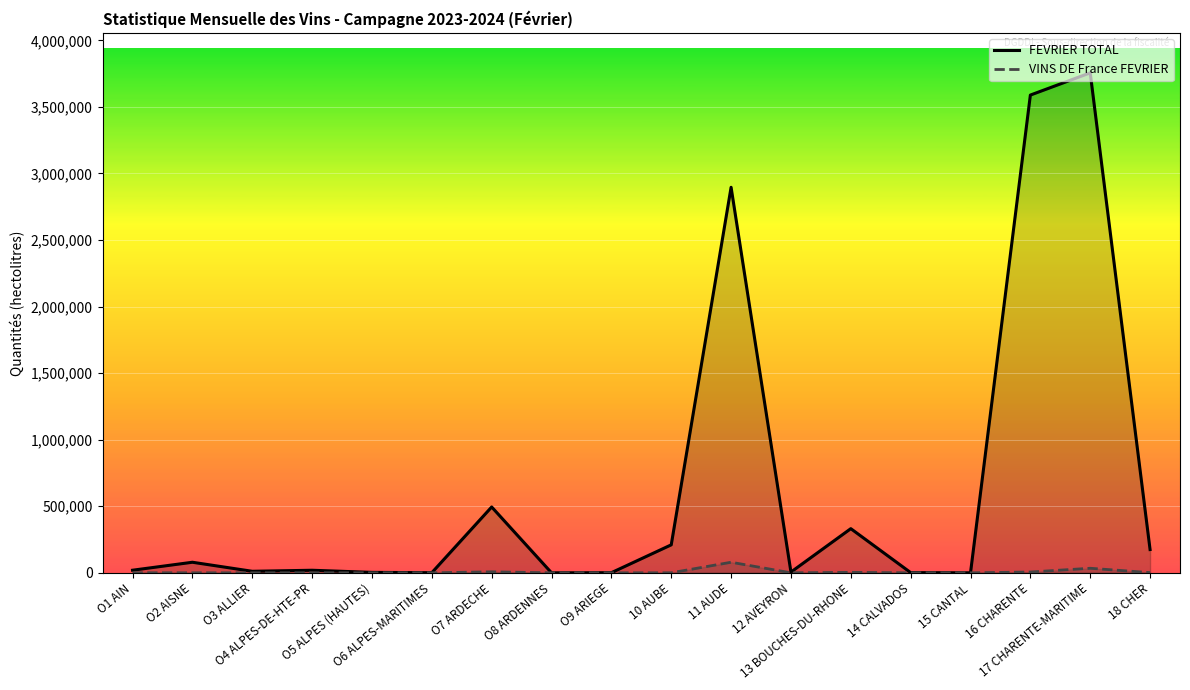

Which series changed the most between O3 ALLIER and O8 ARDENNES?

FEVRIER TOTAL